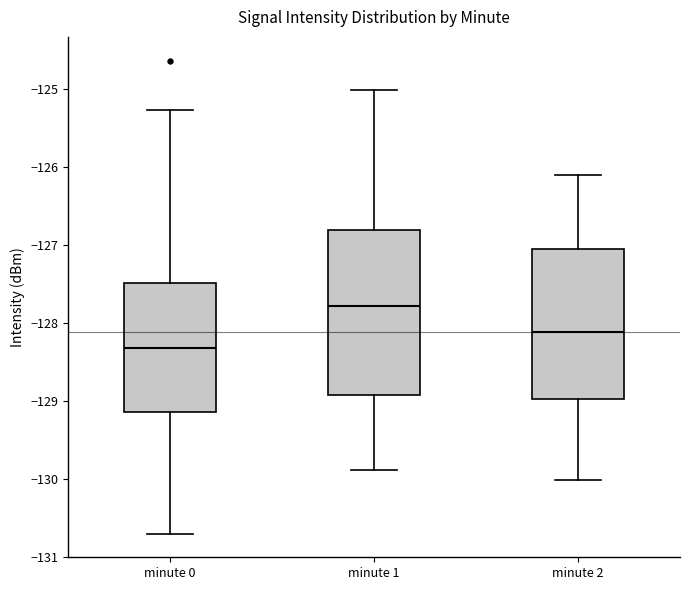

Where does the upper whisker of the box for minute 1 end on the y-axis? The values are not printed on the chart, so give them approximately, as read against the axis.

-125.0